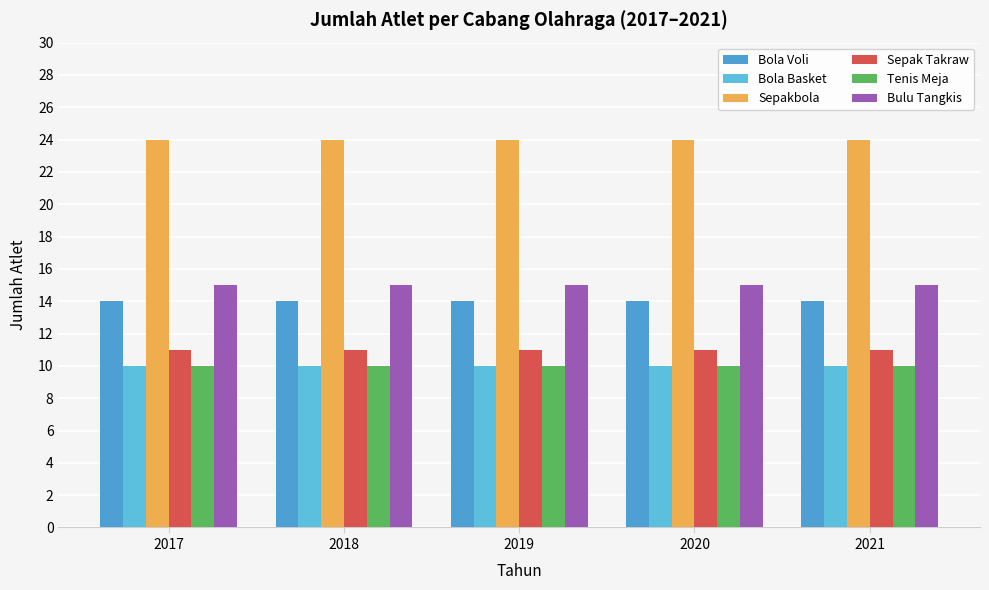

What is the value of the Tenis Meja bar at the 5th from the left?

10